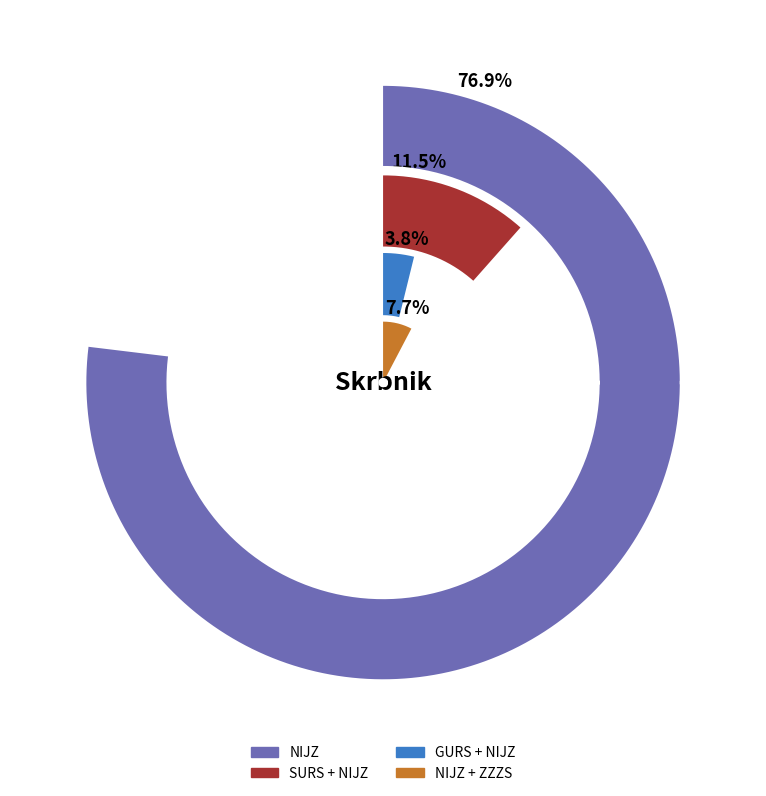

What percentage is the NIJZ + ZZZS slice, to the nearest percent?

8%